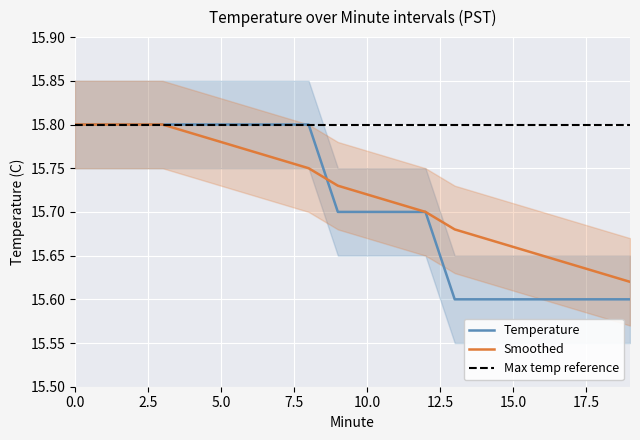

Where do Smoothed and Temperature first cross each other?

8 and 9